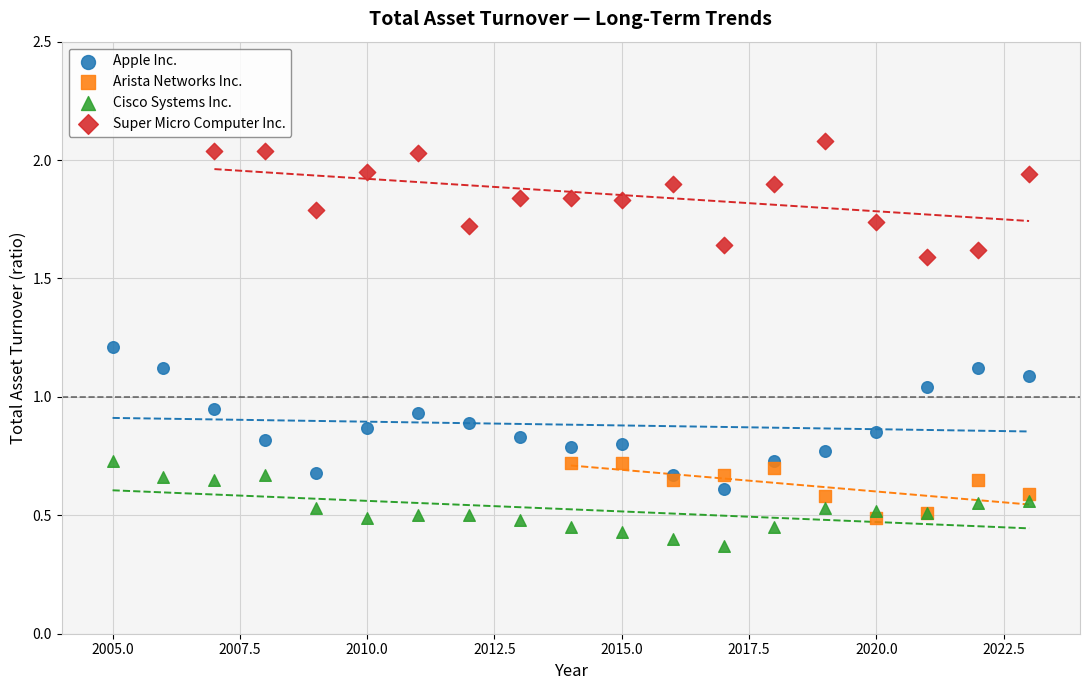

Which series reaches the maximum Y coordinate?

Super Micro Computer Inc.